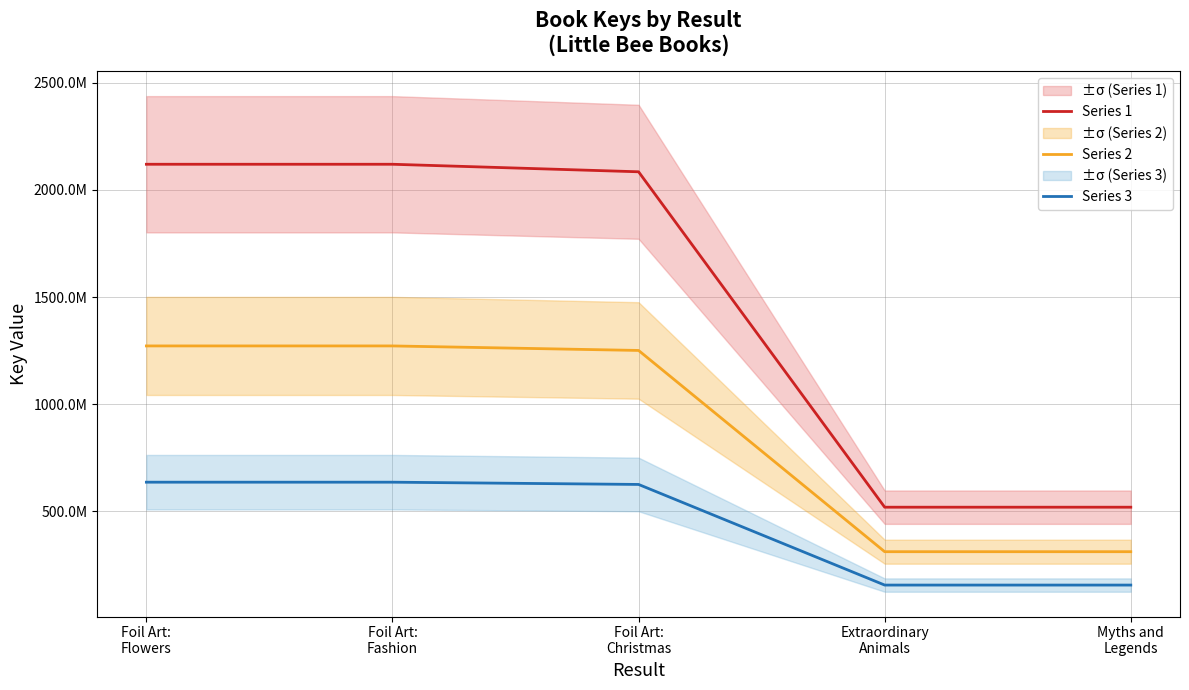

Reading left to right, extract all data points from this chart.

Series 1: 2119915561.0	2119915578.0	2084770535.0	519216719.0	519216988.0
Series 2: 1271949336.6	1271949346.8	1250862321.0	311530031.4	311530192.8
Series 3: 635974668.3	635974673.4	625431160.5	155765015.7	155765096.4